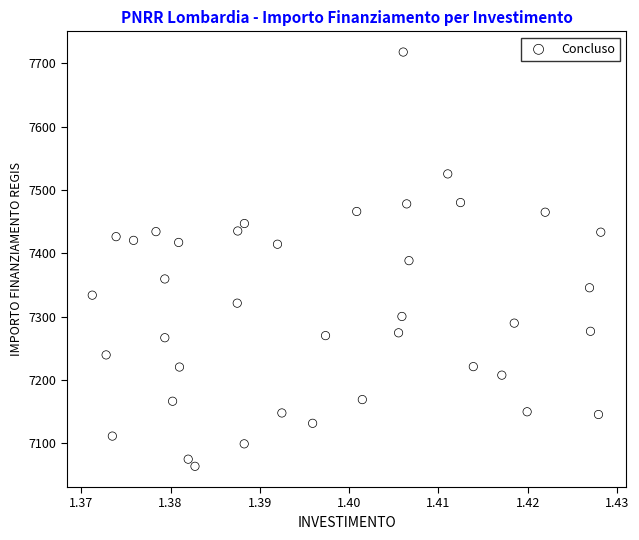

What is the range of Y values (max minus min)?

654.2